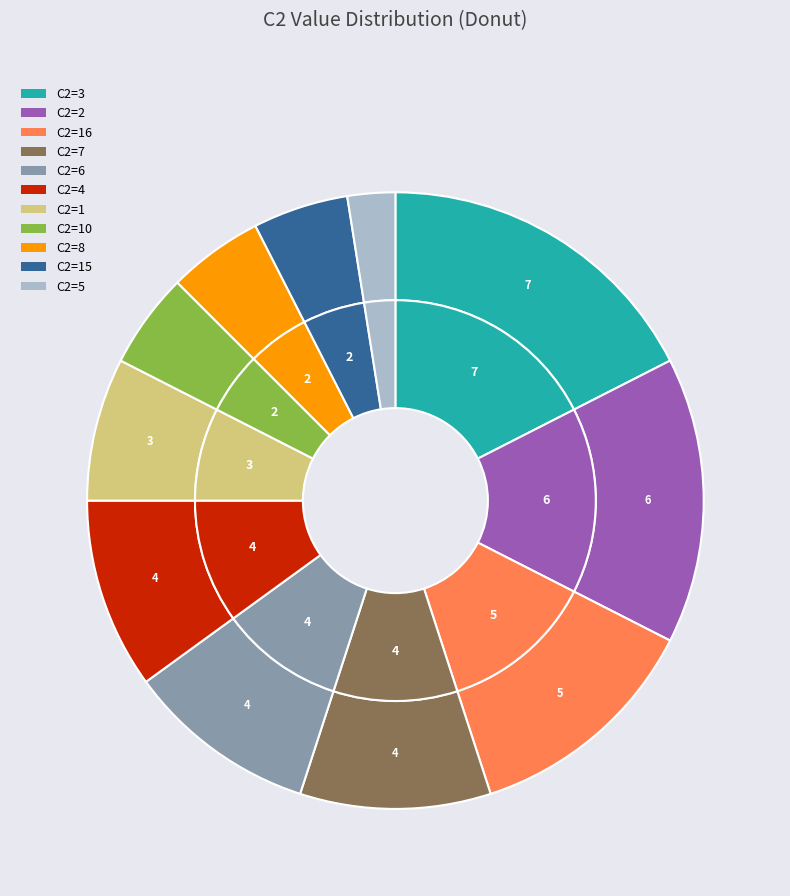

What percentage is NOT represented by 1?

98.7%